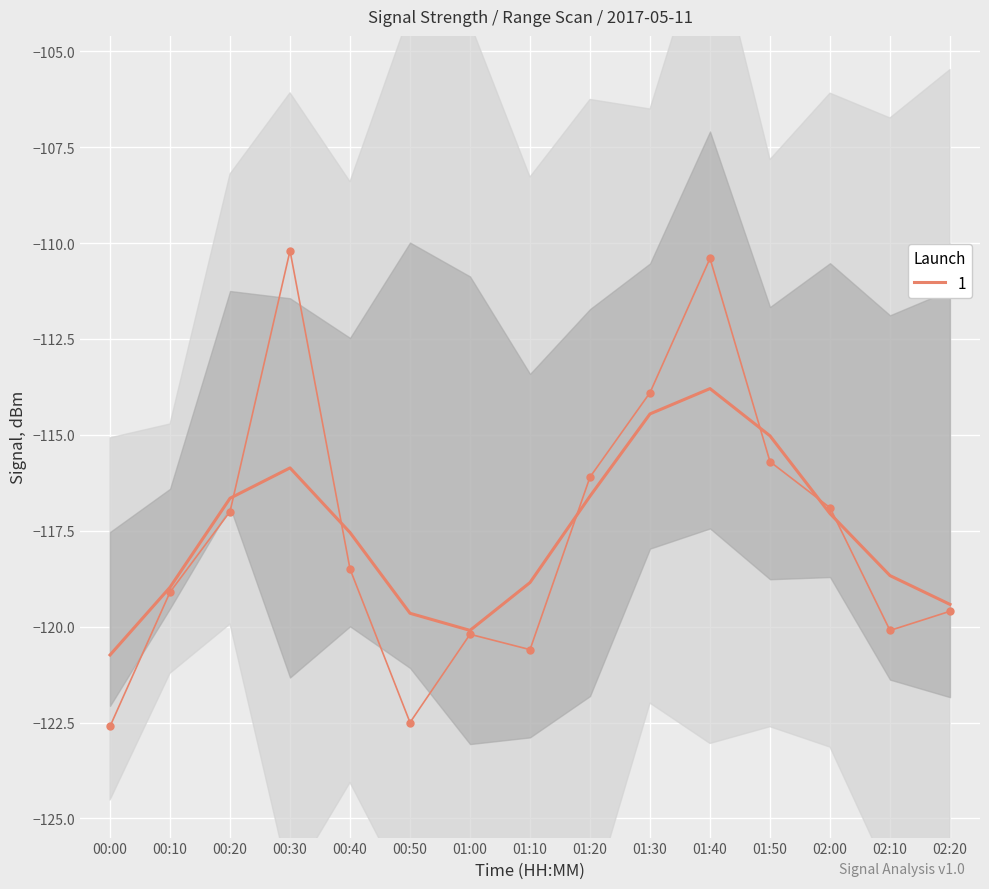

The value of 1 at 00:50 is -192.3. True or false?

False